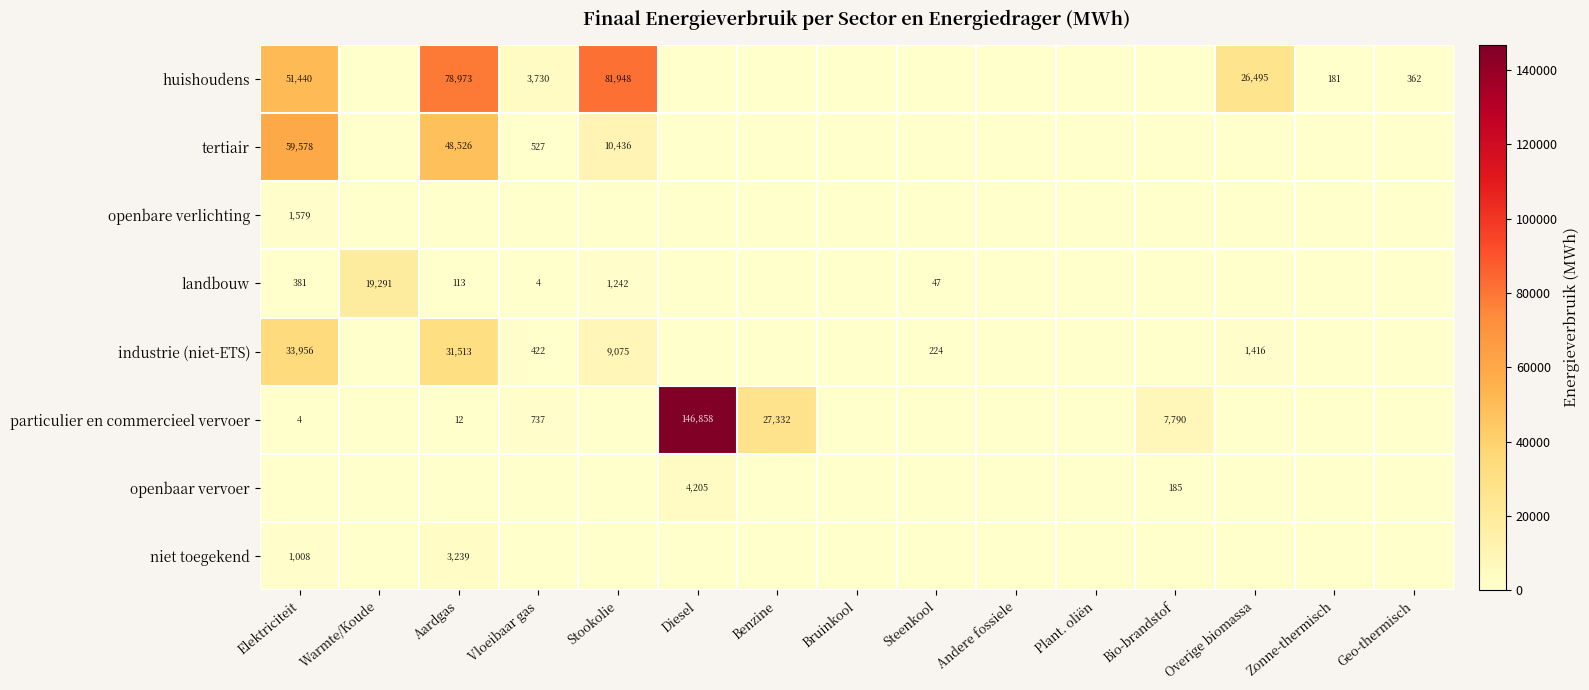

Which has a higher value, Stookolie or Warmte/Koude?

Stookolie